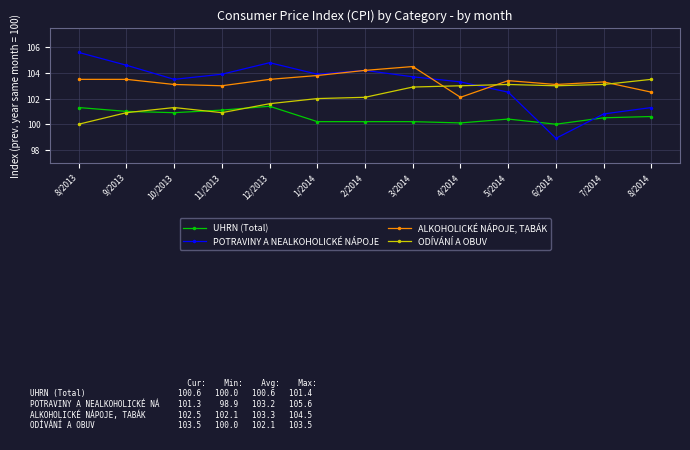

At which category does the chart reach its peak across all series?

8/2013